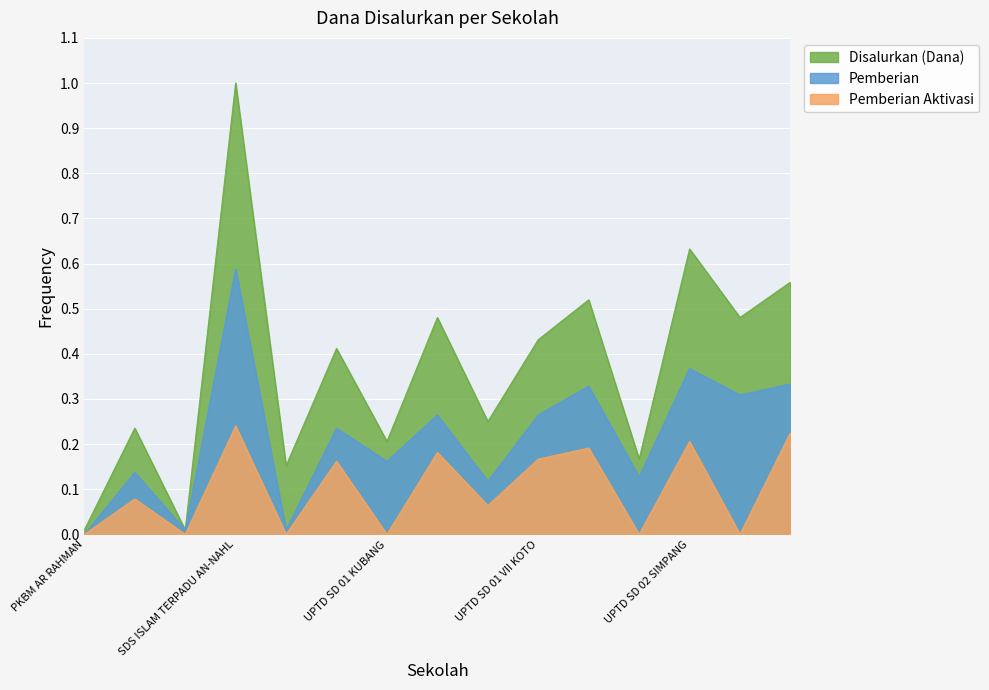

What is the difference between the Pemberian values at SLB BUDI KARYA and UPTD SD 01 SIMPANG?

0.3